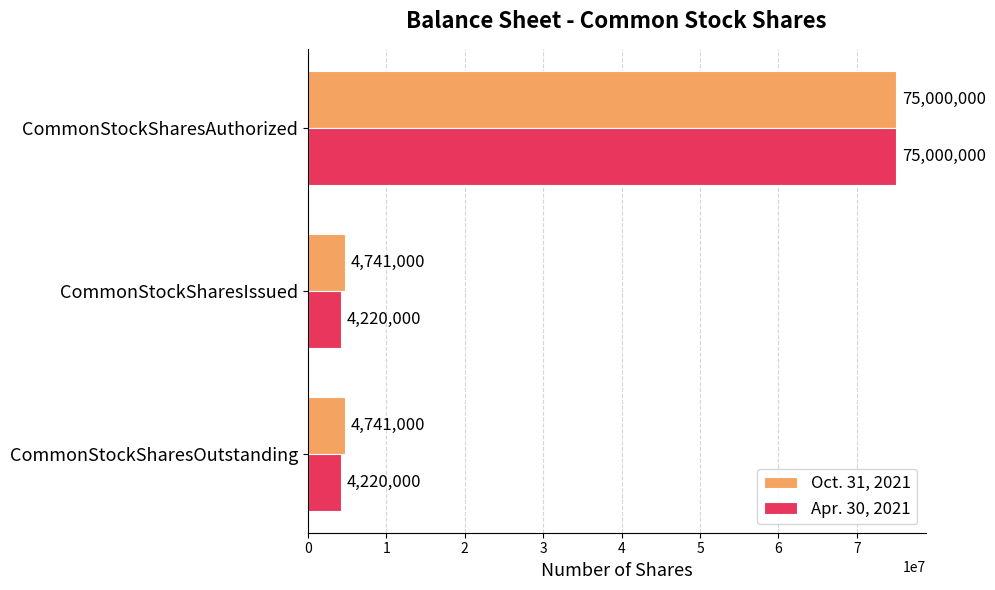

What are all the series names shown in the legend?

Oct. 31, 2021, Apr. 30, 2021